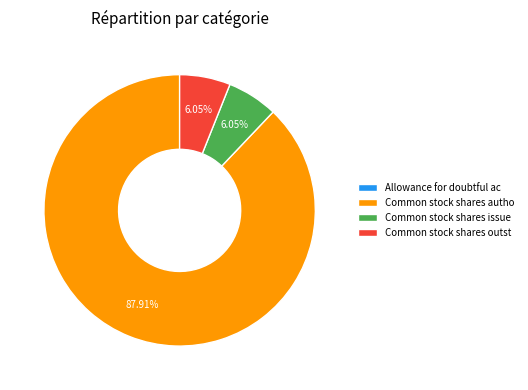

Does Common stock shares outst represent more than half of the total?

No